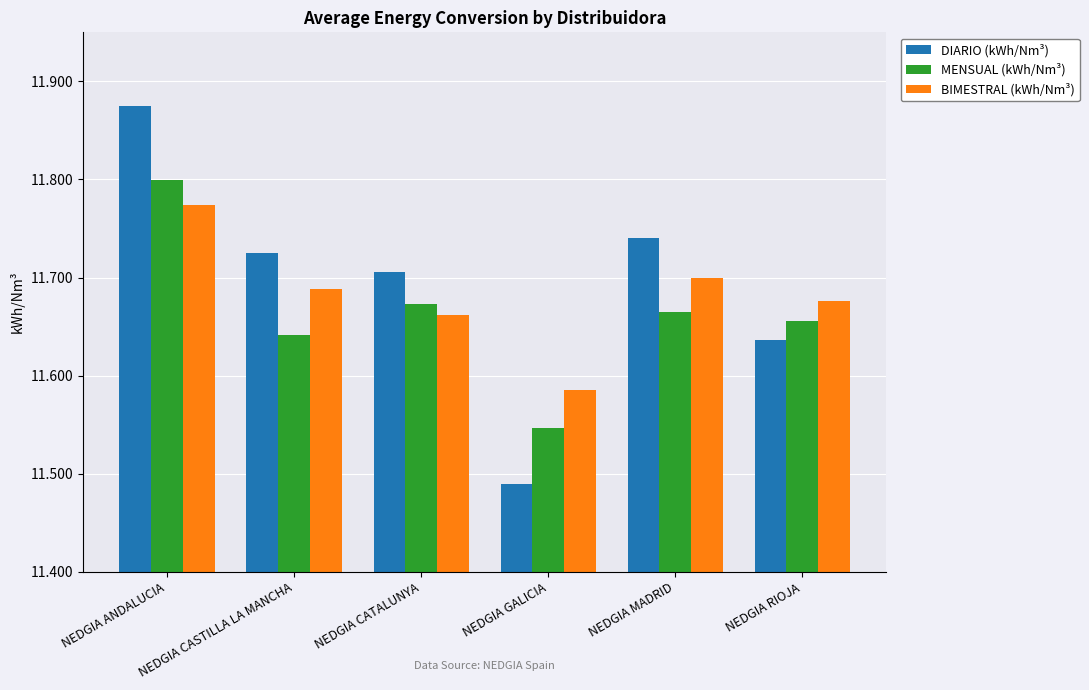

Between NEDGIA MADRID and NEDGIA RIOJA, which series saw the biggest shift?

DIARIO (kWh/Nm³)